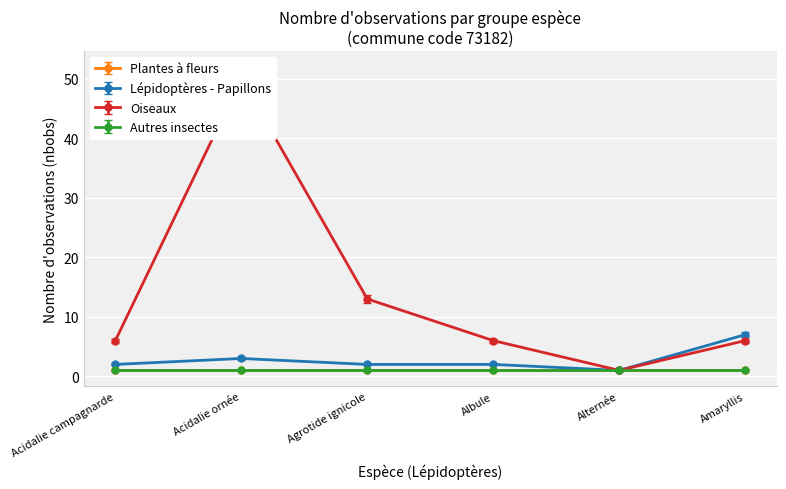

Where is Lépidoptères - Papillons nearest to the value 4?

Acidalie ornée